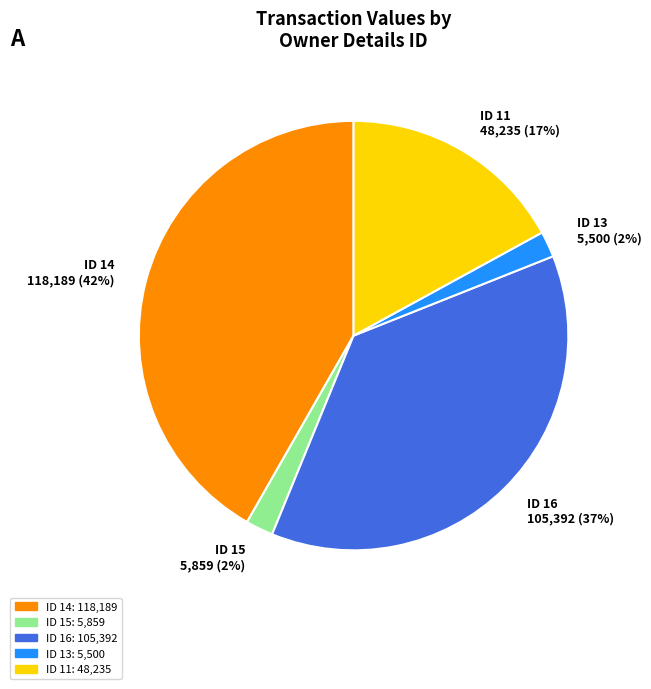

What is the largest slice in the pie chart?

ID 14 118,189 (42%)